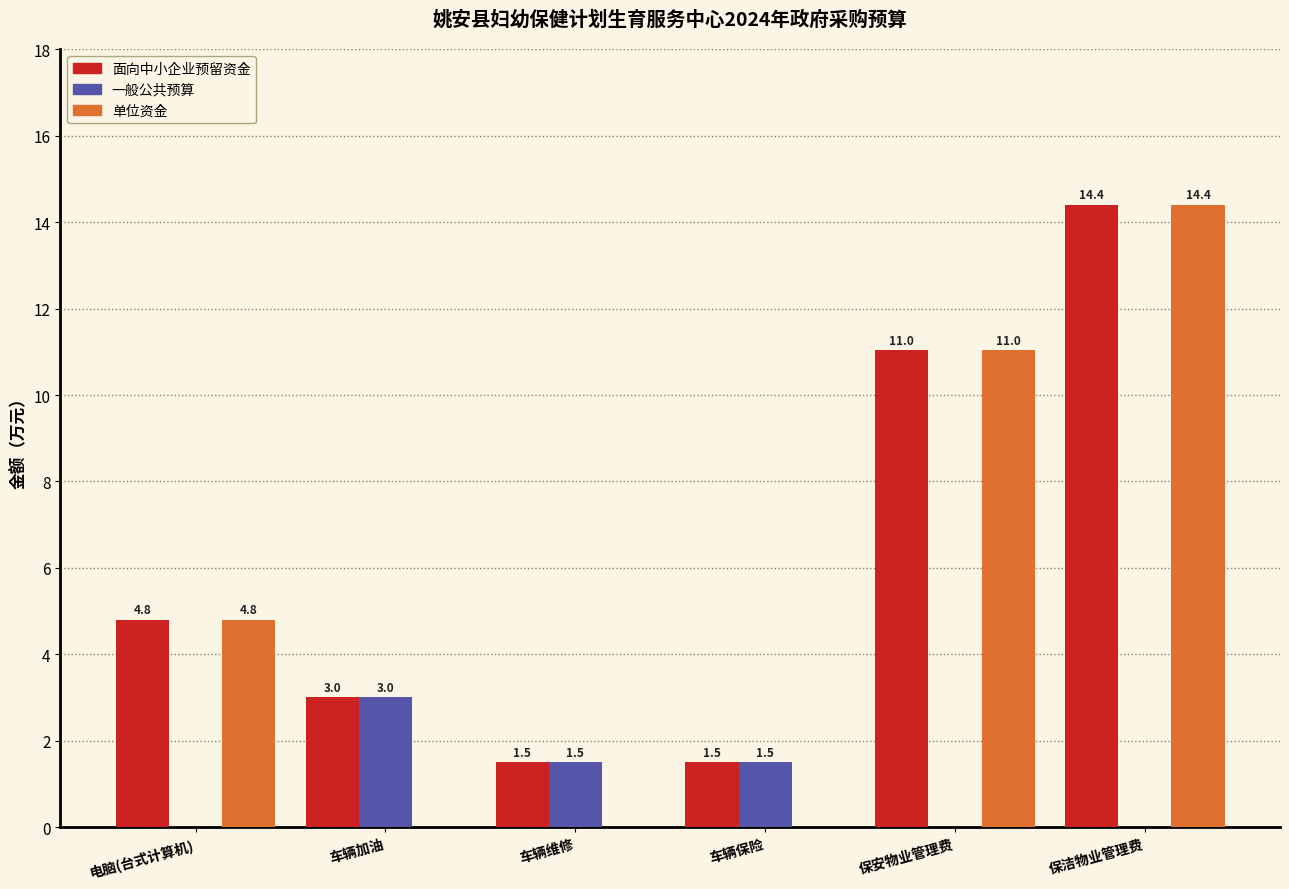

At which label is 单位资金 closest to 7?

电脑(台式计算机)